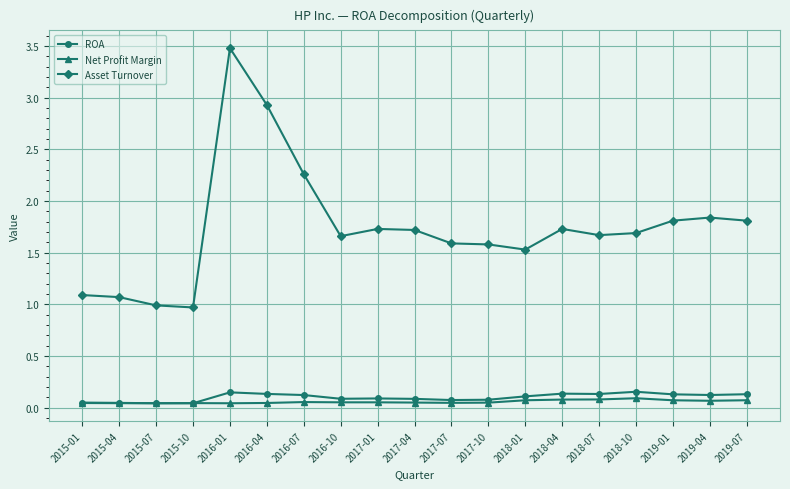

How many lines are shown in the chart?

3